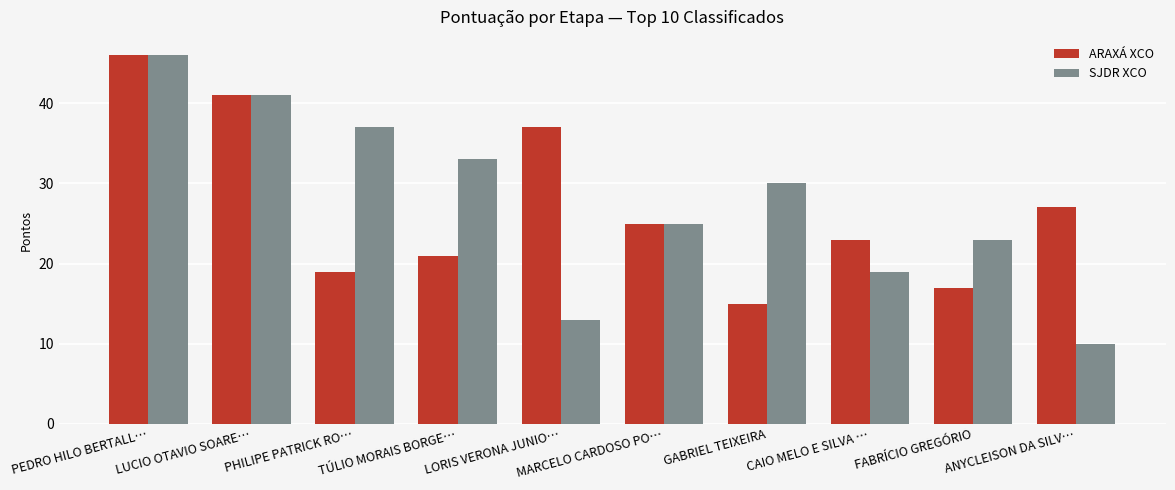

What are all the series names shown in the legend?

ARAXÁ XCO, SJDR XCO